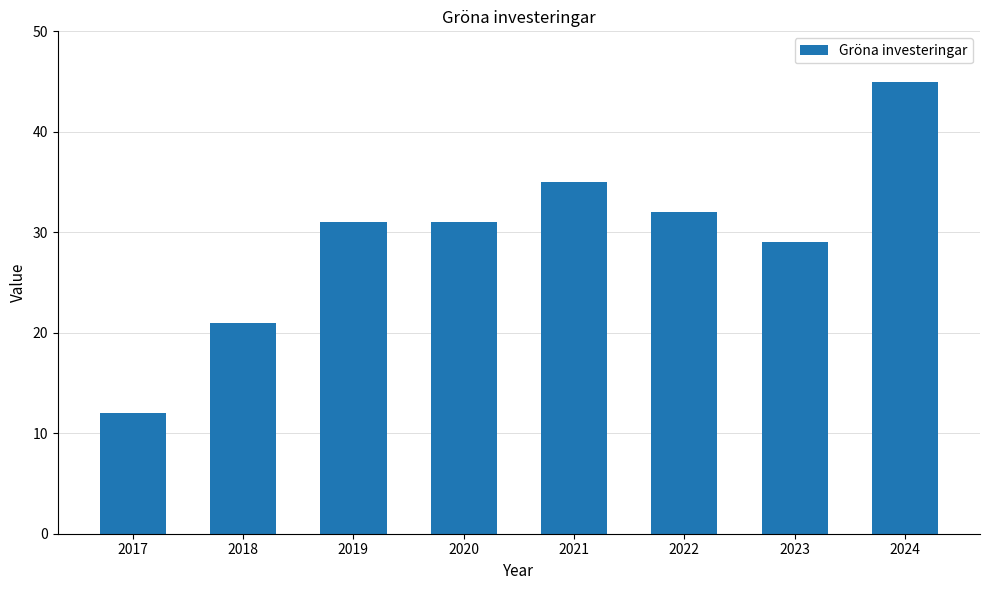

How many distinct data groups are displayed?

1